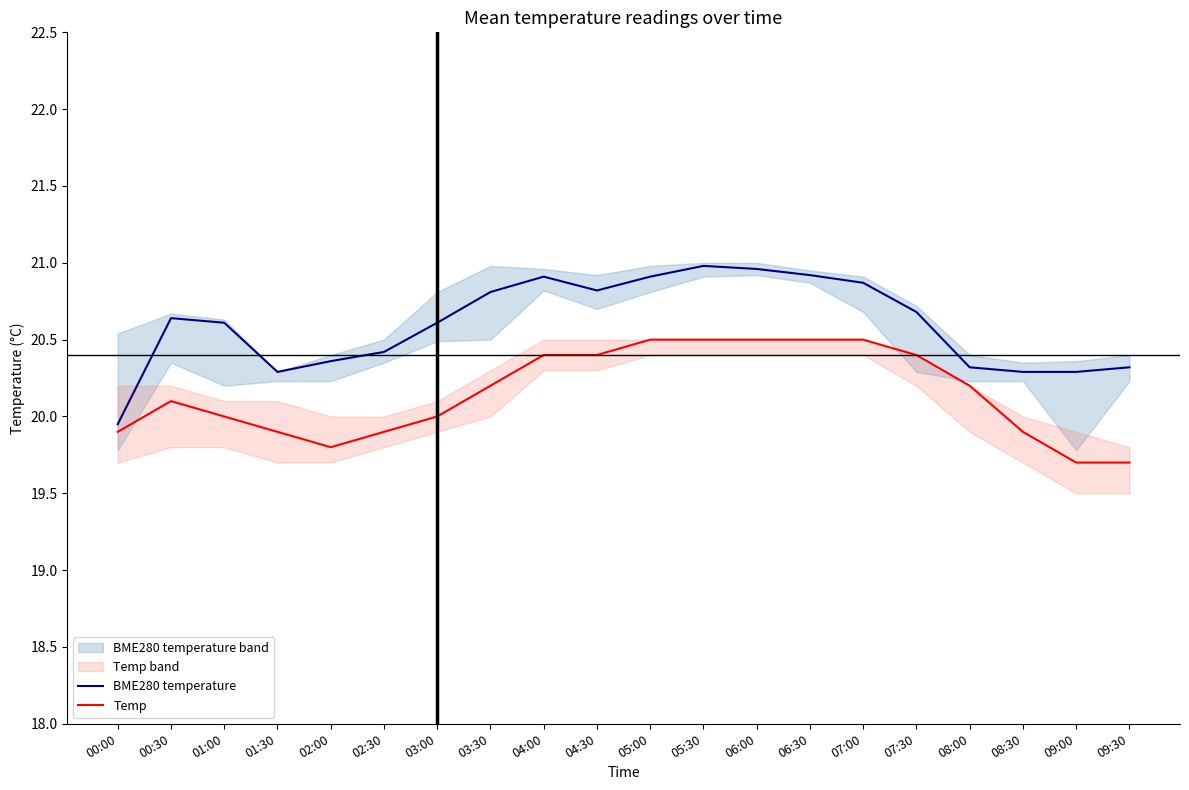

Between 01:30 and 02:00, which series saw the biggest shift?

Temp